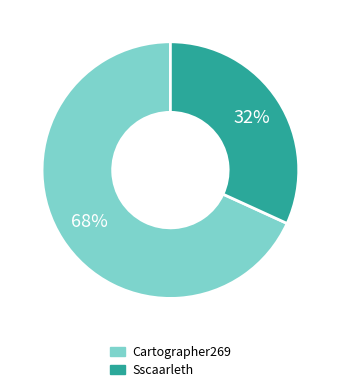

To the nearest percent, what is the difference between the Cartographer269 and Sscaarleth slice percentages?

36%